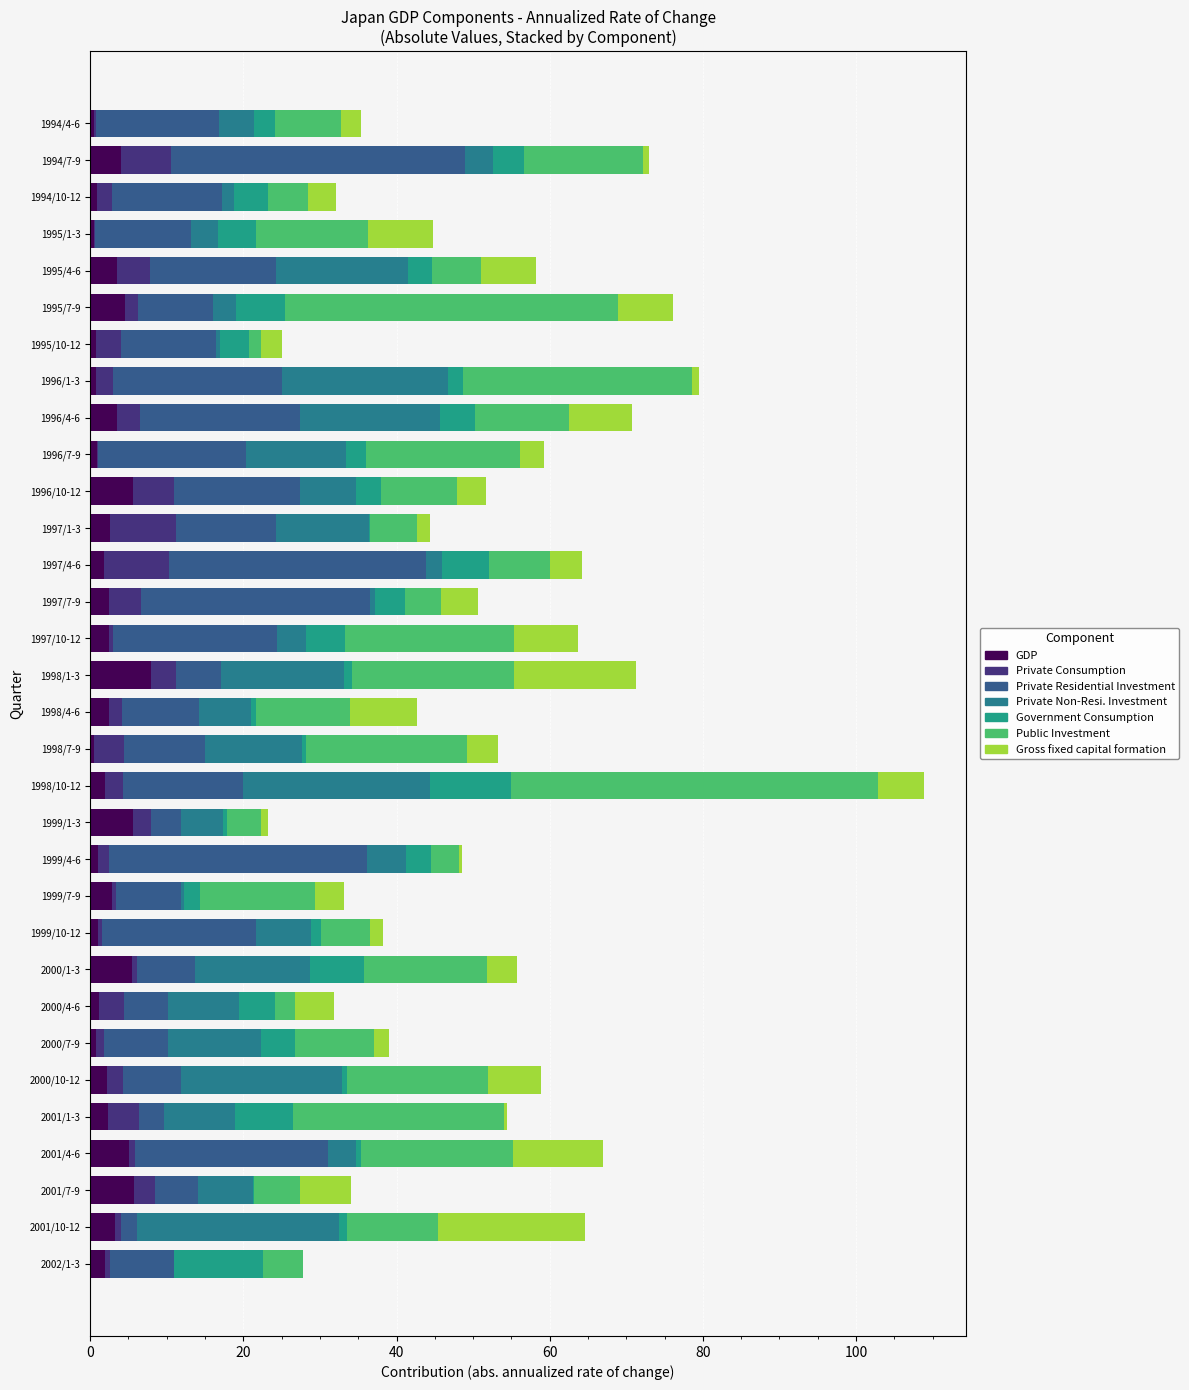

How many data points does each series have?

32